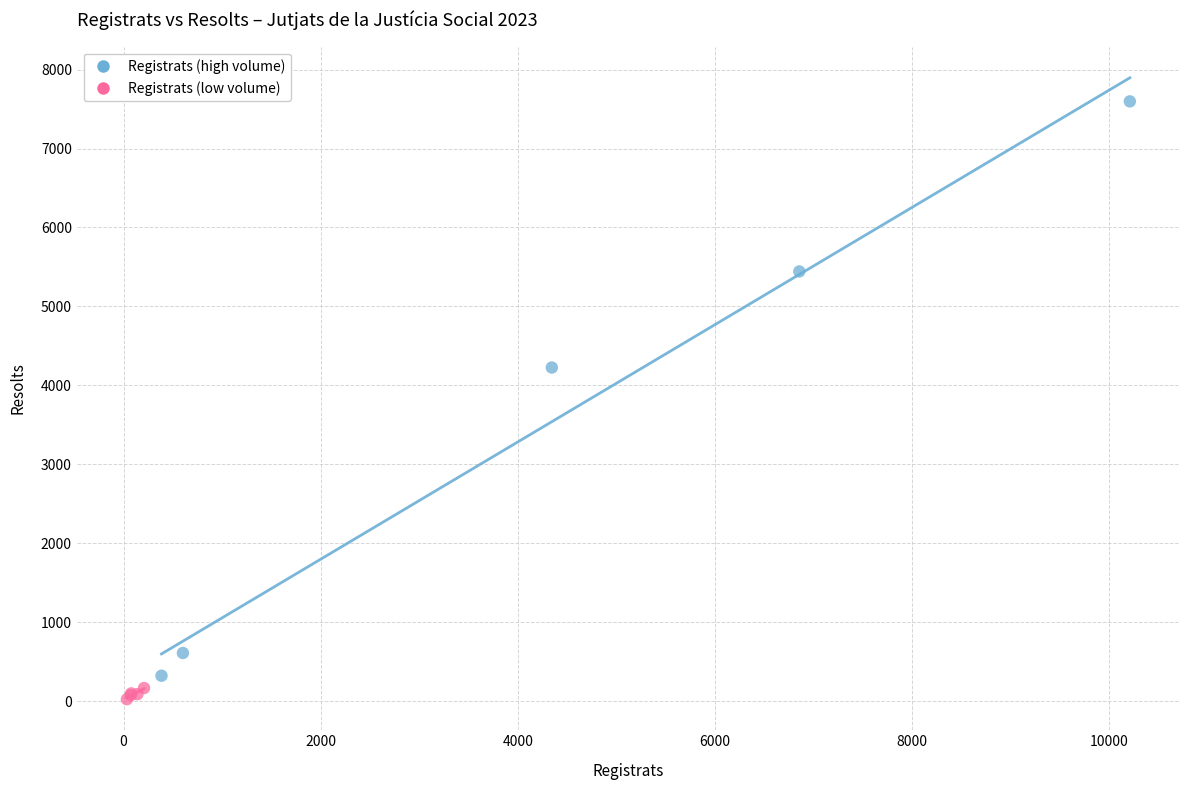

What are all the series names shown in the legend?

Registrats (high volume), Registrats (low volume)